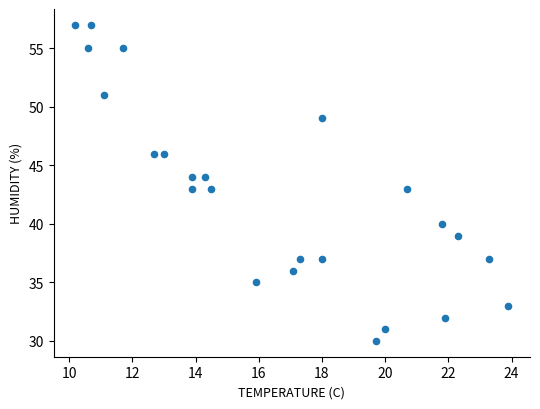

What is the range of Y values (max minus min)?

27